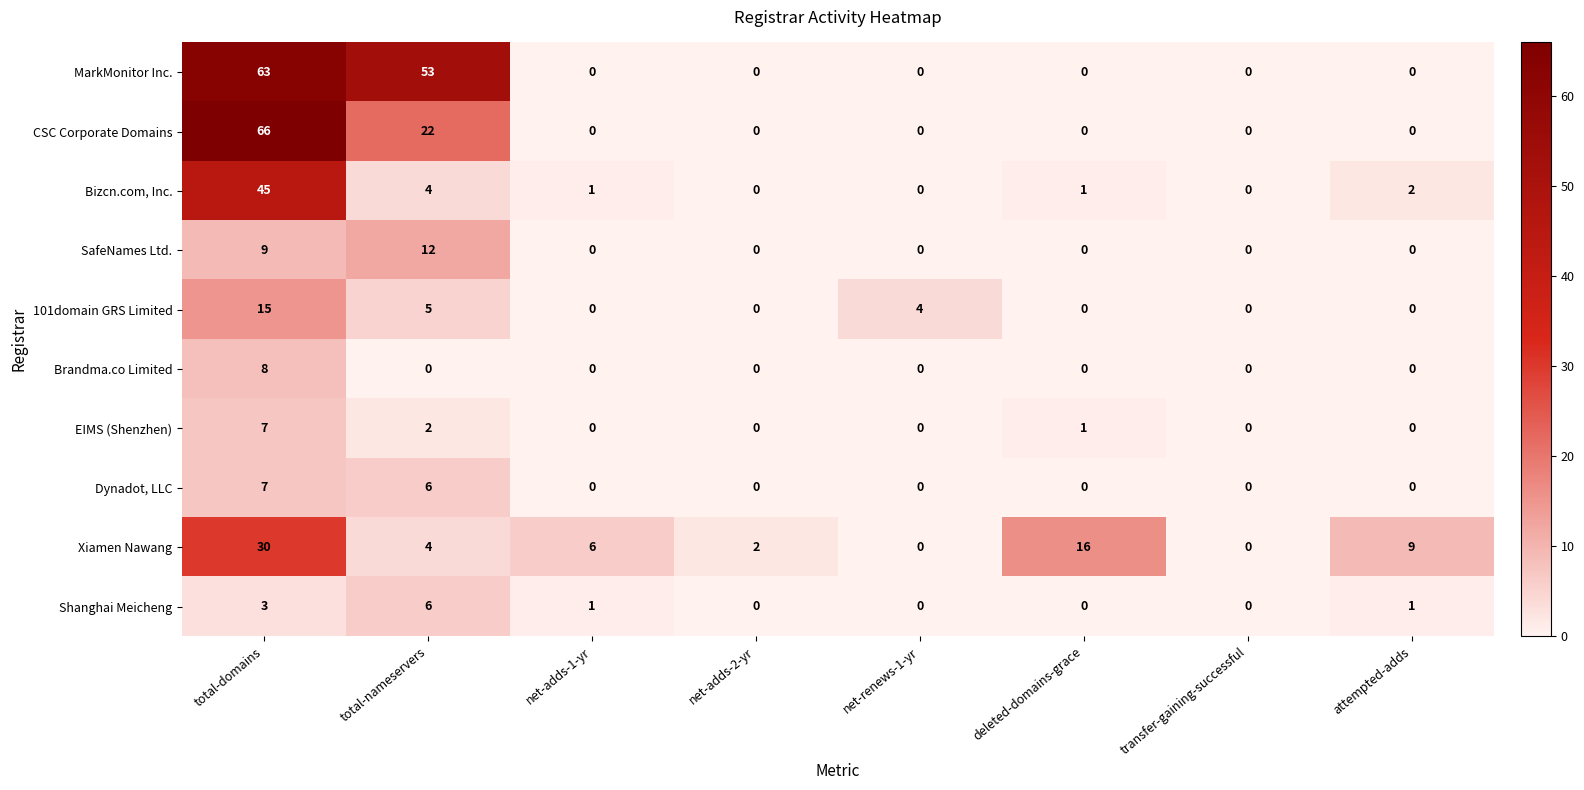

What is the difference between the highest and lowest values at total-domains?

63